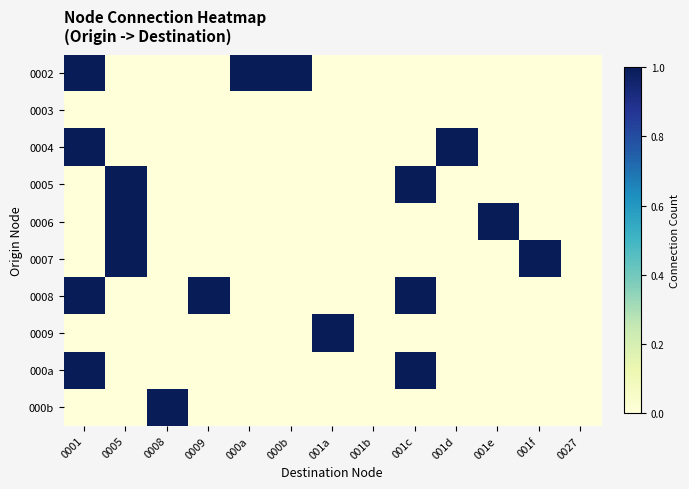

Reading left to right, transcribe all the data shown in this chart.

0002: 0001=1	0005=0	0008=0	0009=0	000a=1	000b=1	001a=0	001b=0	001c=0	001d=0	001e=0	001f=0	0027=0
0003: 0001=0	0005=0	0008=0	0009=0	000a=0	000b=0	001a=0	001b=0	001c=0	001d=0	001e=0	001f=0	0027=0
0004: 0001=1	0005=0	0008=0	0009=0	000a=0	000b=0	001a=0	001b=0	001c=0	001d=1	001e=0	001f=0	0027=0
0005: 0001=0	0005=1	0008=0	0009=0	000a=0	000b=0	001a=0	001b=0	001c=1	001d=0	001e=0	001f=0	0027=0
0006: 0001=0	0005=1	0008=0	0009=0	000a=0	000b=0	001a=0	001b=0	001c=0	001d=0	001e=1	001f=0	0027=0
0007: 0001=0	0005=1	0008=0	0009=0	000a=0	000b=0	001a=0	001b=0	001c=0	001d=0	001e=0	001f=1	0027=0
0008: 0001=1	0005=0	0008=0	0009=1	000a=0	000b=0	001a=0	001b=0	001c=1	001d=0	001e=0	001f=0	0027=0
0009: 0001=0	0005=0	0008=0	0009=0	000a=0	000b=0	001a=1	001b=0	001c=0	001d=0	001e=0	001f=0	0027=0
000a: 0001=1	0005=0	0008=0	0009=0	000a=0	000b=0	001a=0	001b=0	001c=1	001d=0	001e=0	001f=0	0027=0
000b: 0001=0	0005=0	0008=1	0009=0	000a=0	000b=0	001a=0	001b=0	001c=0	001d=0	001e=0	001f=0	0027=0